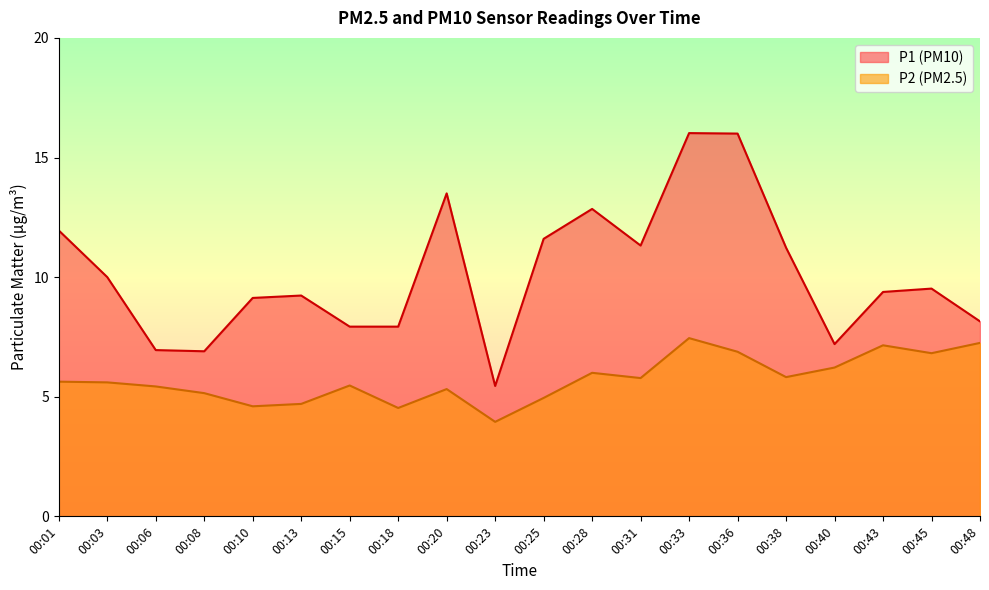

Rank the series by their average value, from lowest to highest.

P2 (PM2.5), P1 (PM10)